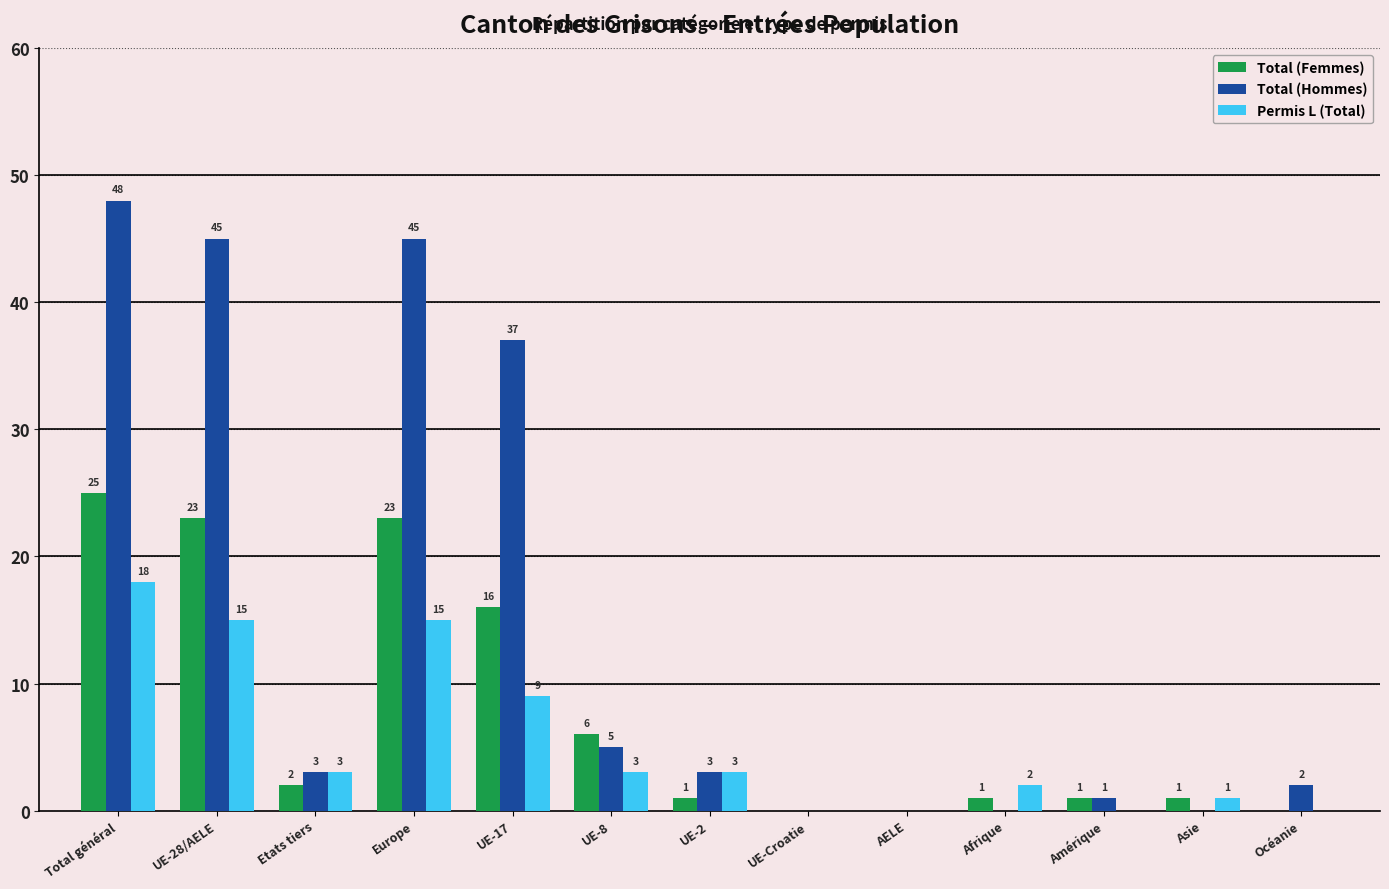

How many categories are shown in the chart?

13